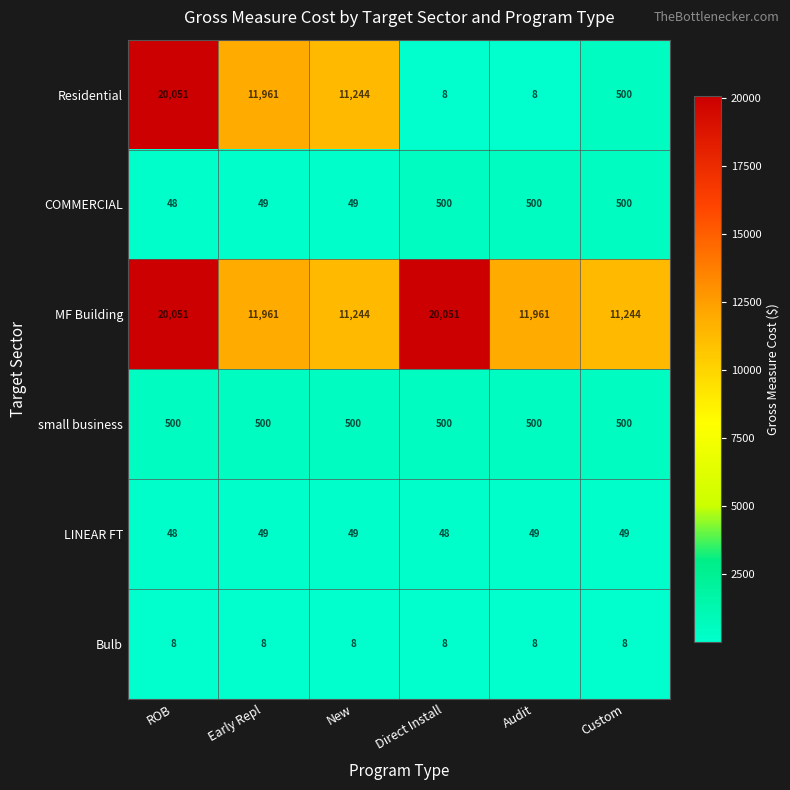

Which series has the largest total across all categories?

MF Building